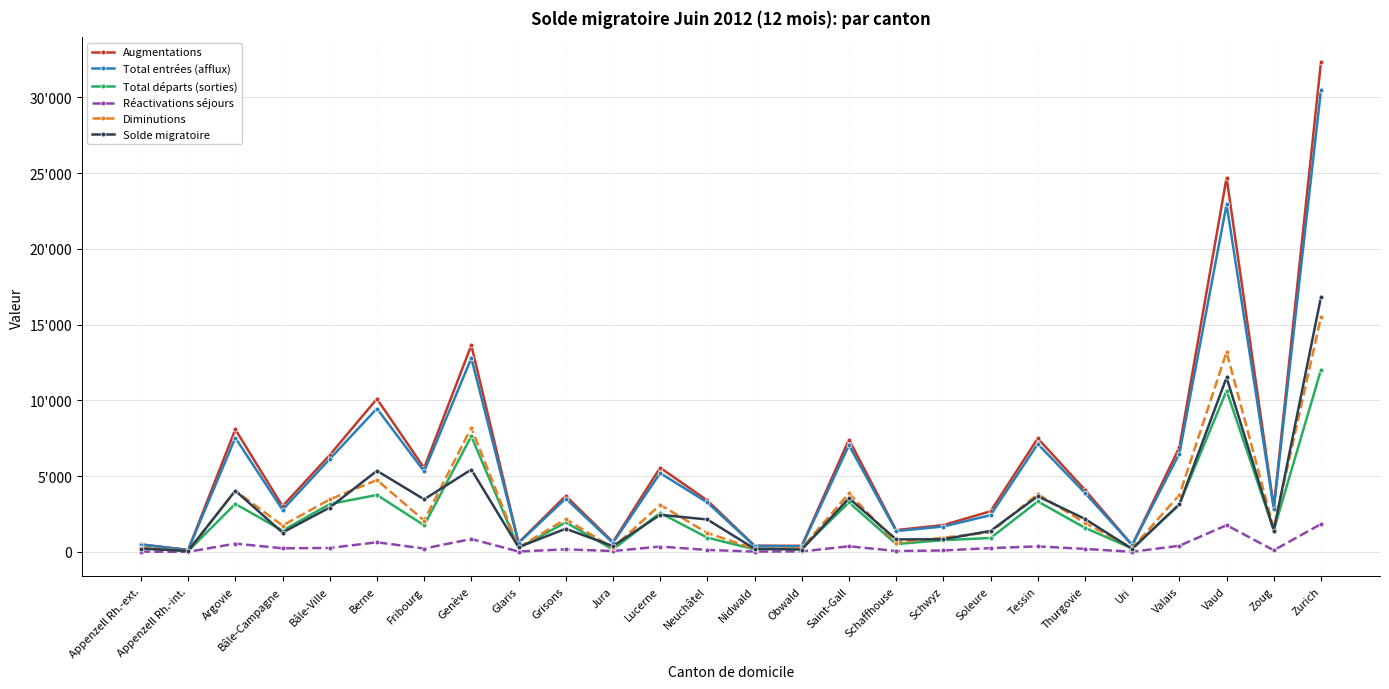

True or false: Total départs (sorties) has more than 1 interior local peaks.

True